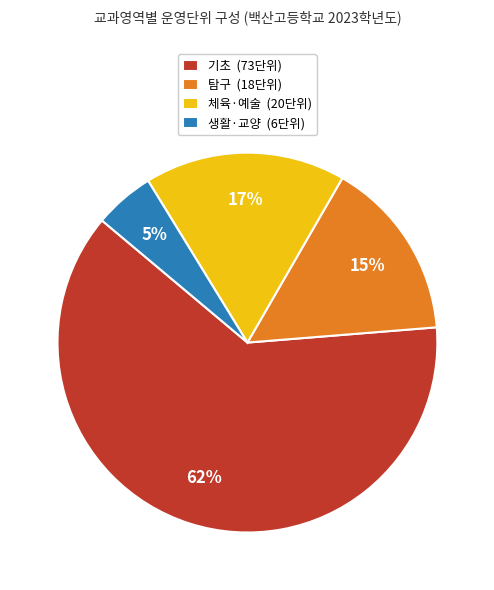

The 기초 (73단위) slice represents 62% of the pie. True or false?

True